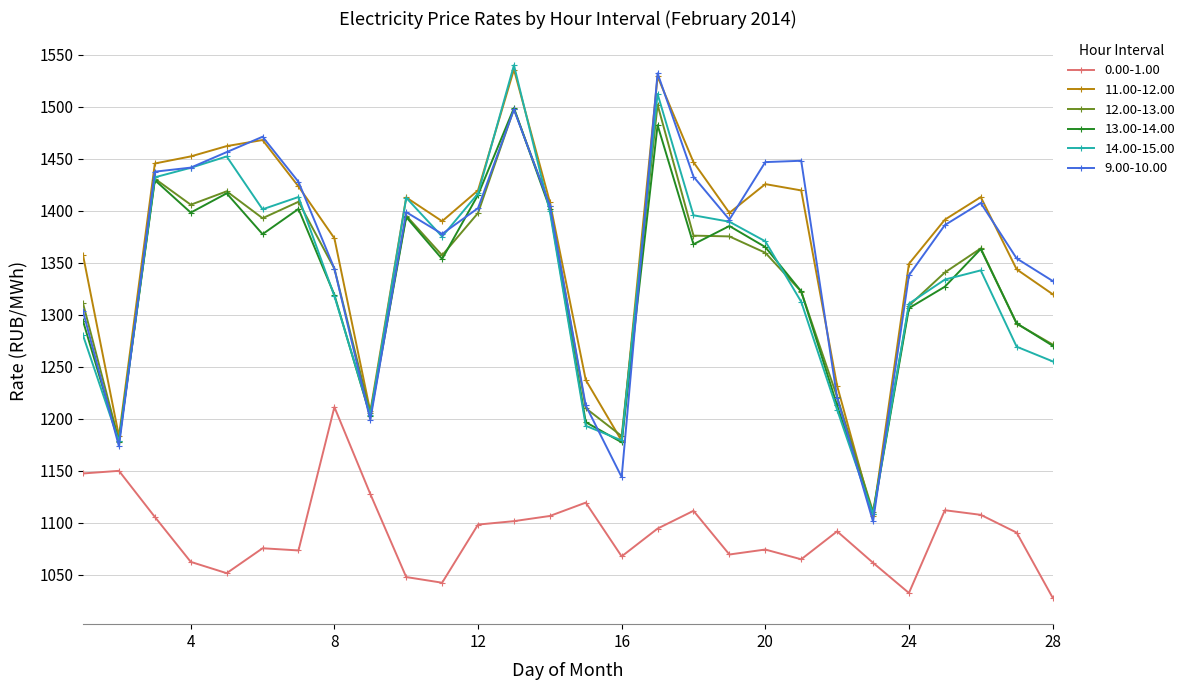

What is the minimum value shown in the chart?

1028.1